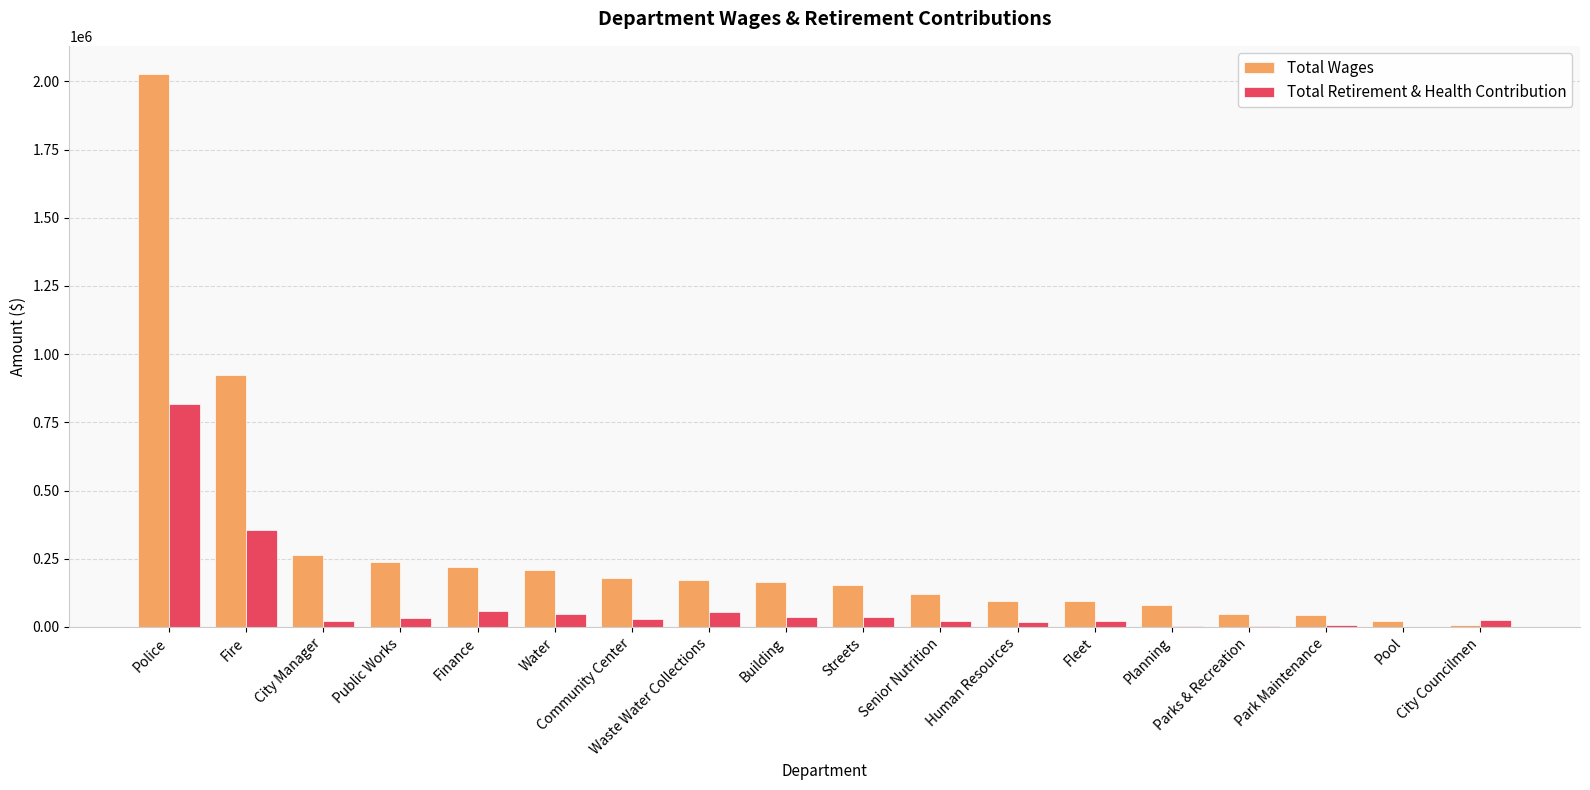

What is the sum of all Total Wages values?

5067652